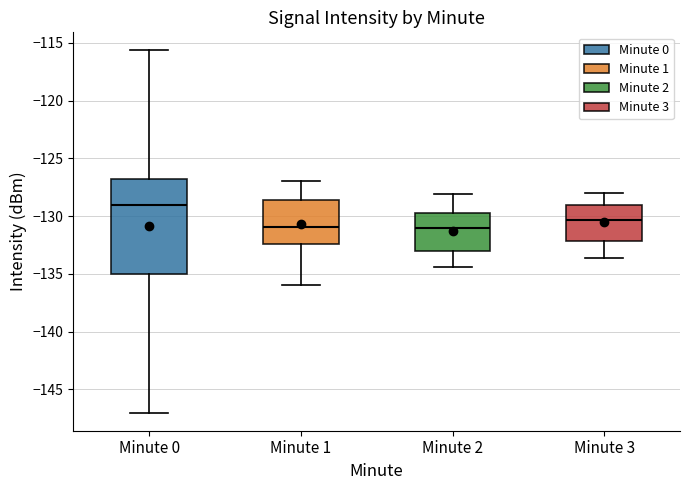

Comparing the boxes themselves (not the whiskers), which one is the tallest?

Minute 0